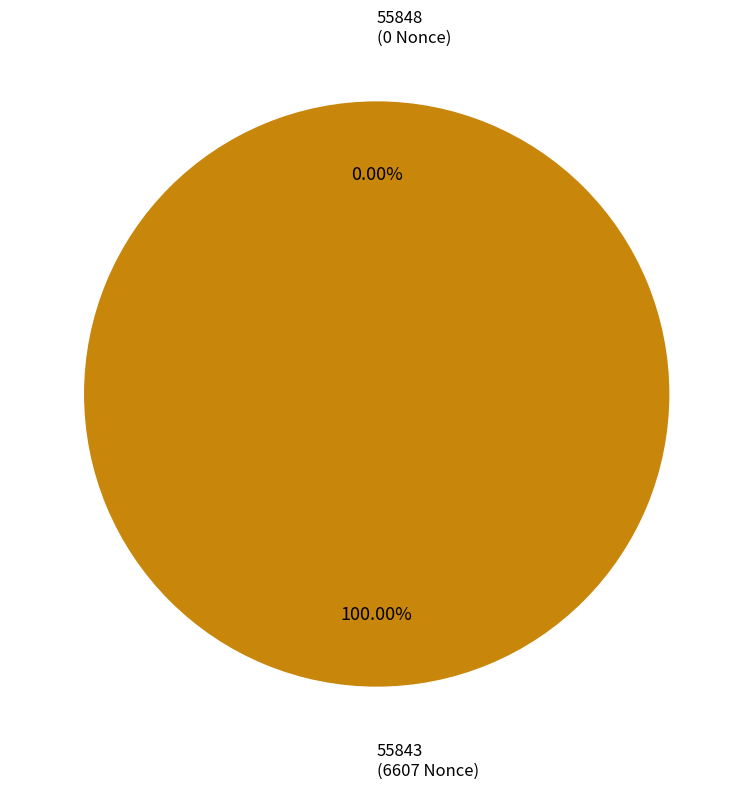

To the nearest percent, what portion does 55843 represent?

100%